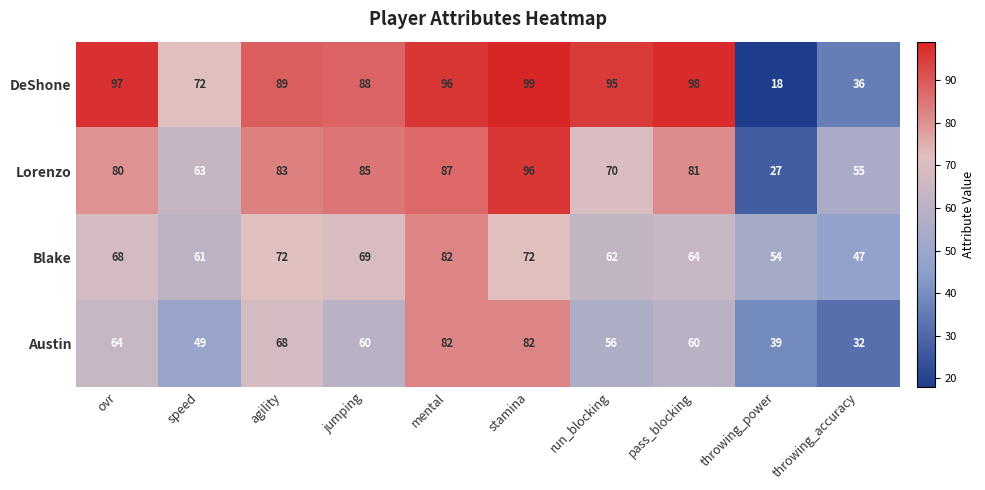

True or false: Lorenzo has a value of 65 at stamina.

False